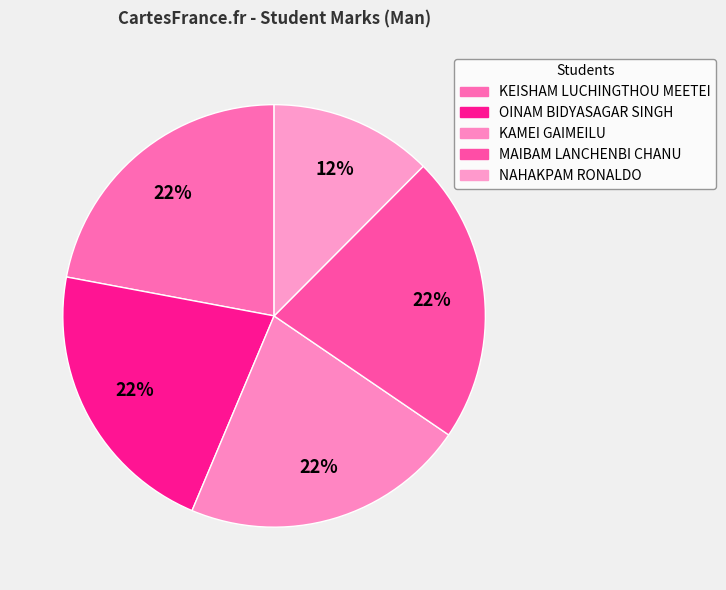

How many slices are in this pie chart?

5